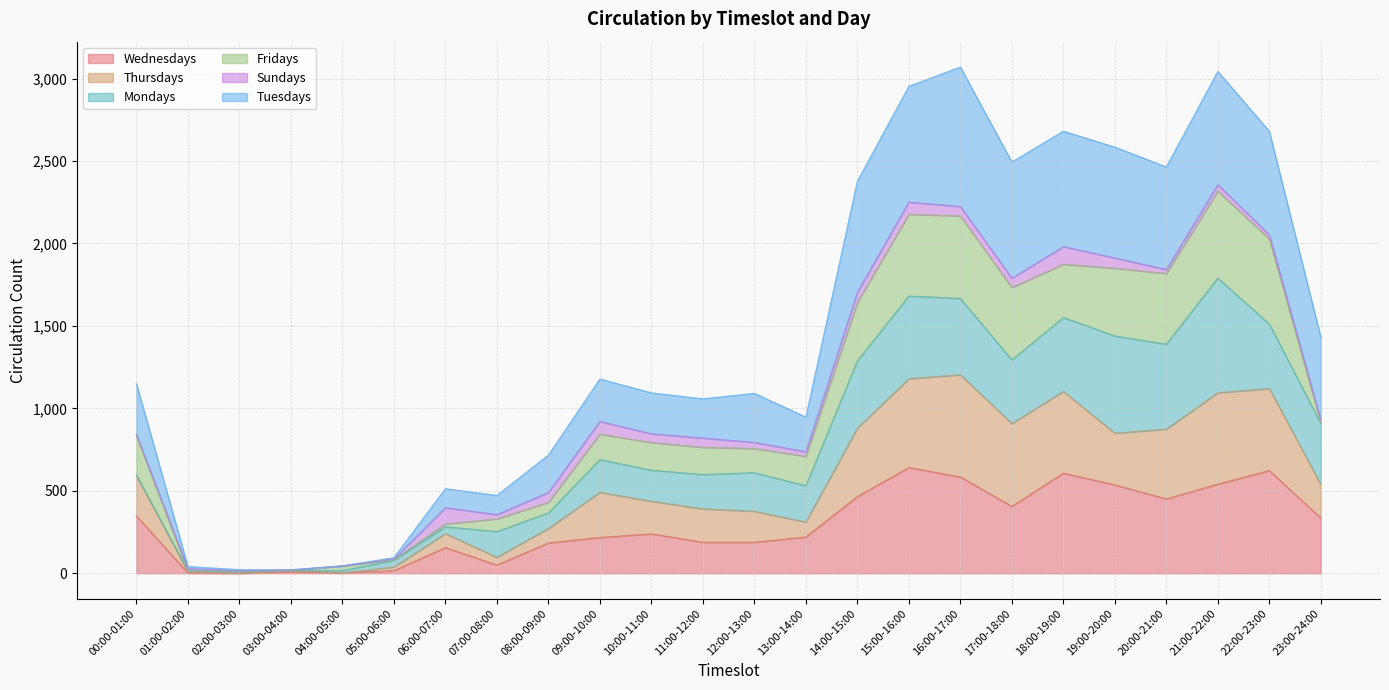

True or false: Thursdays has a value of 1763 at 21:00-22:00.

False